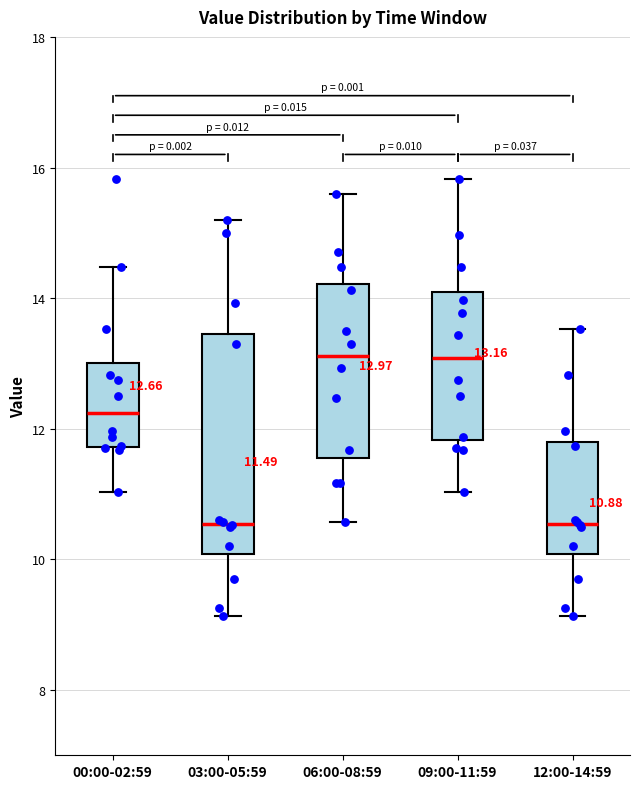

Which box is the tallest, from its lower edge to its upper edge?

03:00-05:59